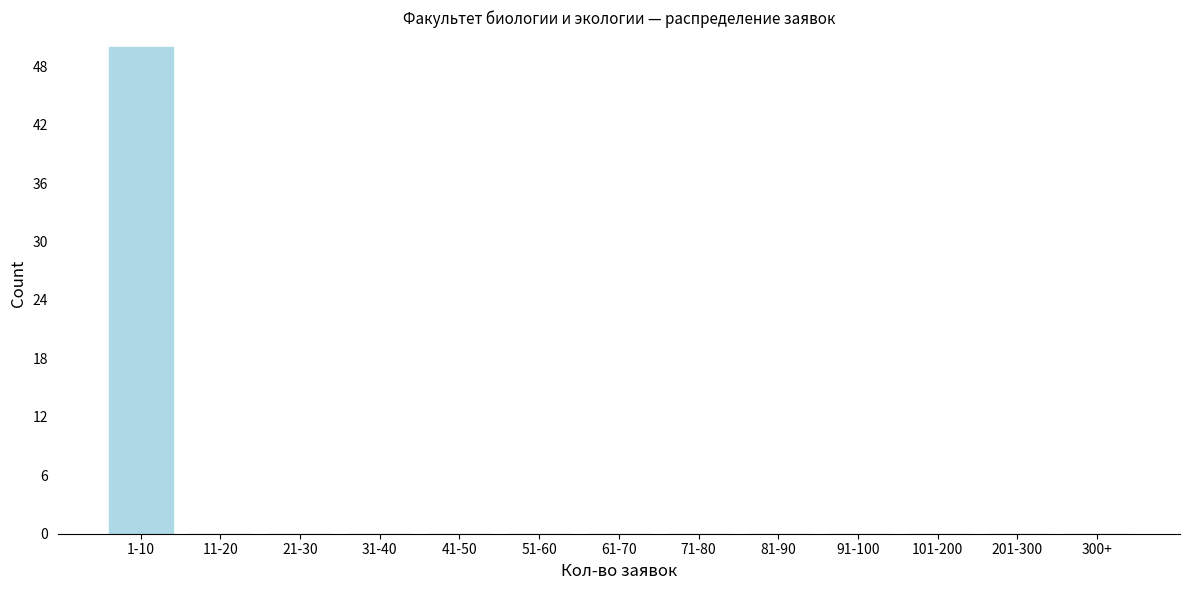

Reading left to right, list all the values displayed in this chart.

1-10=50	11-20=0	21-30=0	31-40=0	41-50=0	51-60=0	61-70=0	71-80=0	81-90=0	91-100=0	101-200=0	201-300=0	300+=0